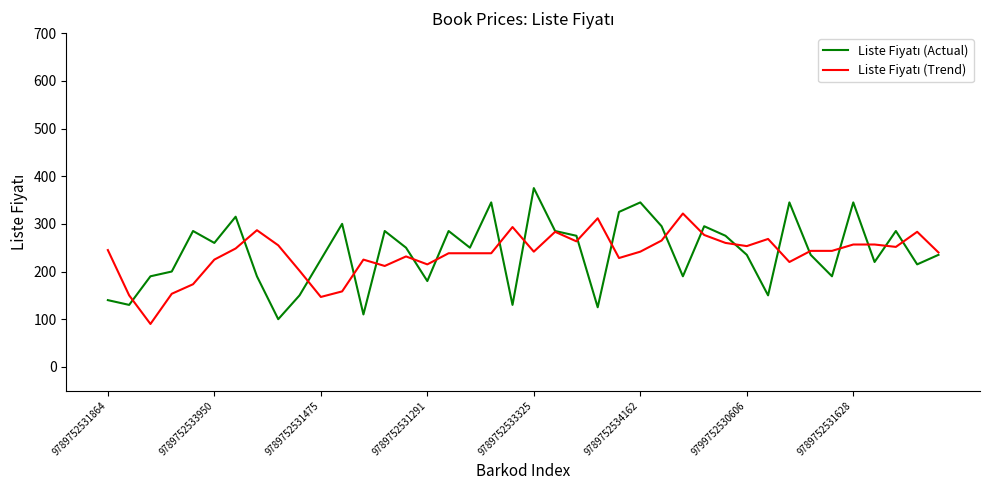

What is the lowest value of the Liste Fiyatı (Trend) series?

90.0